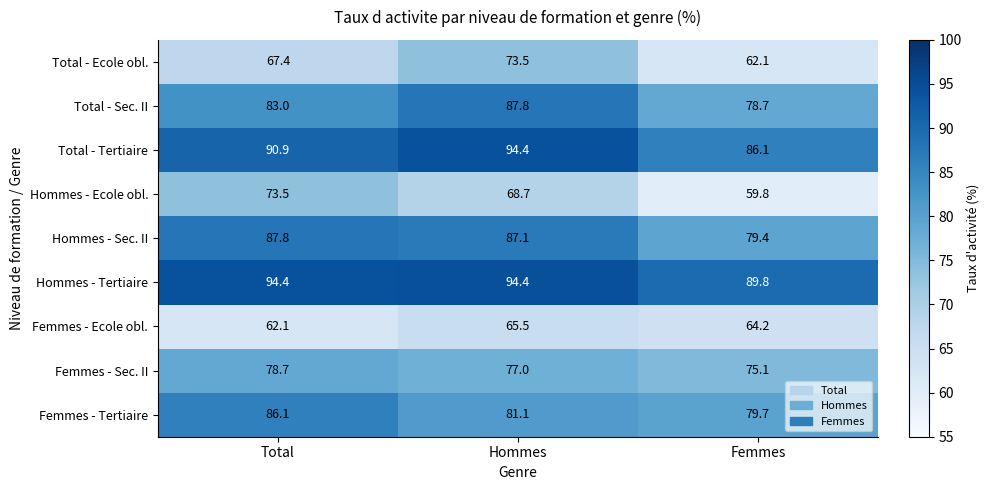

What is the maximum value shown in the chart?

94.4